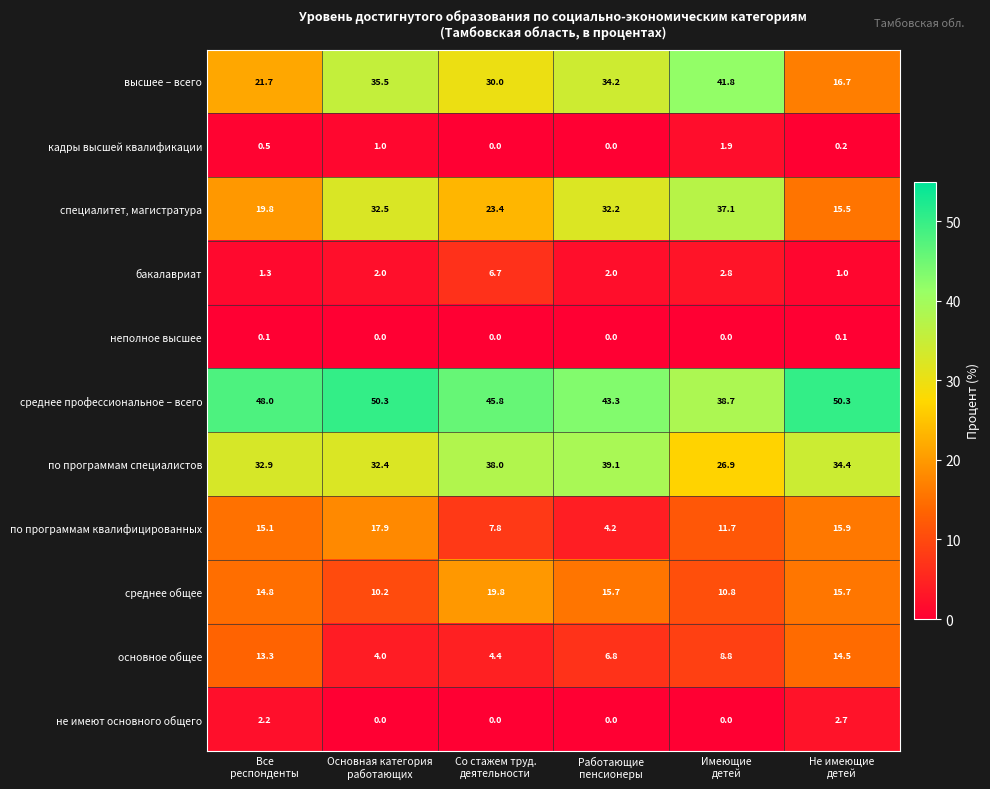

List the series in order of their peak value, highest first.

среднее профессиональное – всего, высшее – всего, по программам специалистов, специалитет, магистратура, среднее общее, по программам квалифицированных, основное общее, бакалавриат, не имеют основного общего, кадры высшей квалификации, неполное высшее